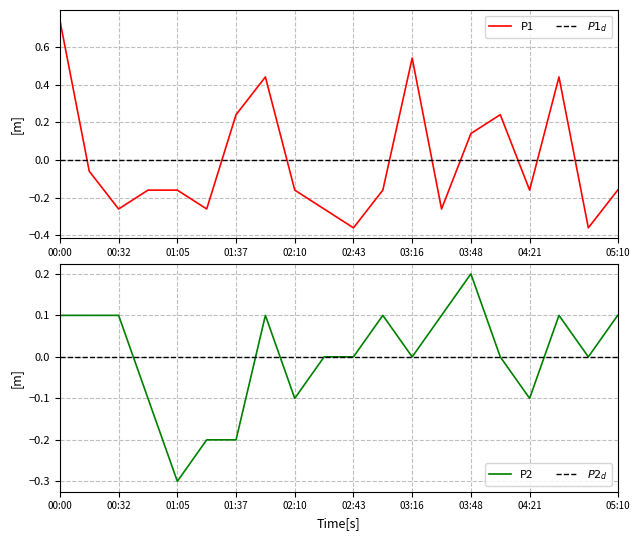

Rank the series by their maximum value, from lowest to highest.

P2, P1